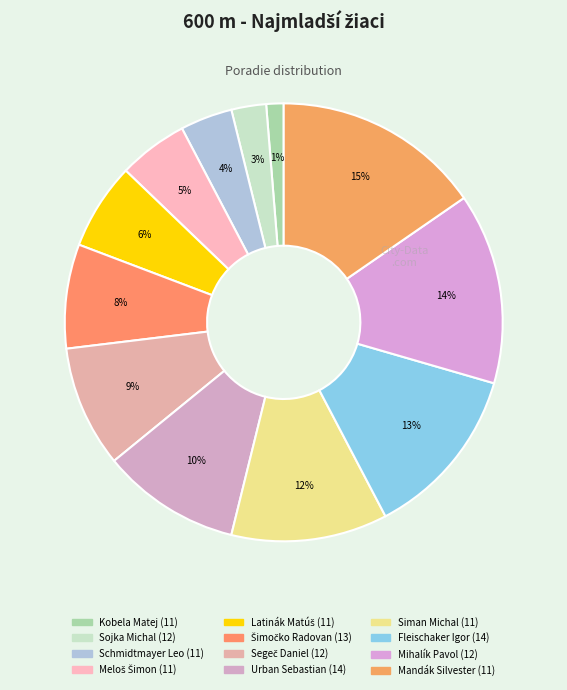

How many segments does this pie chart have?

12